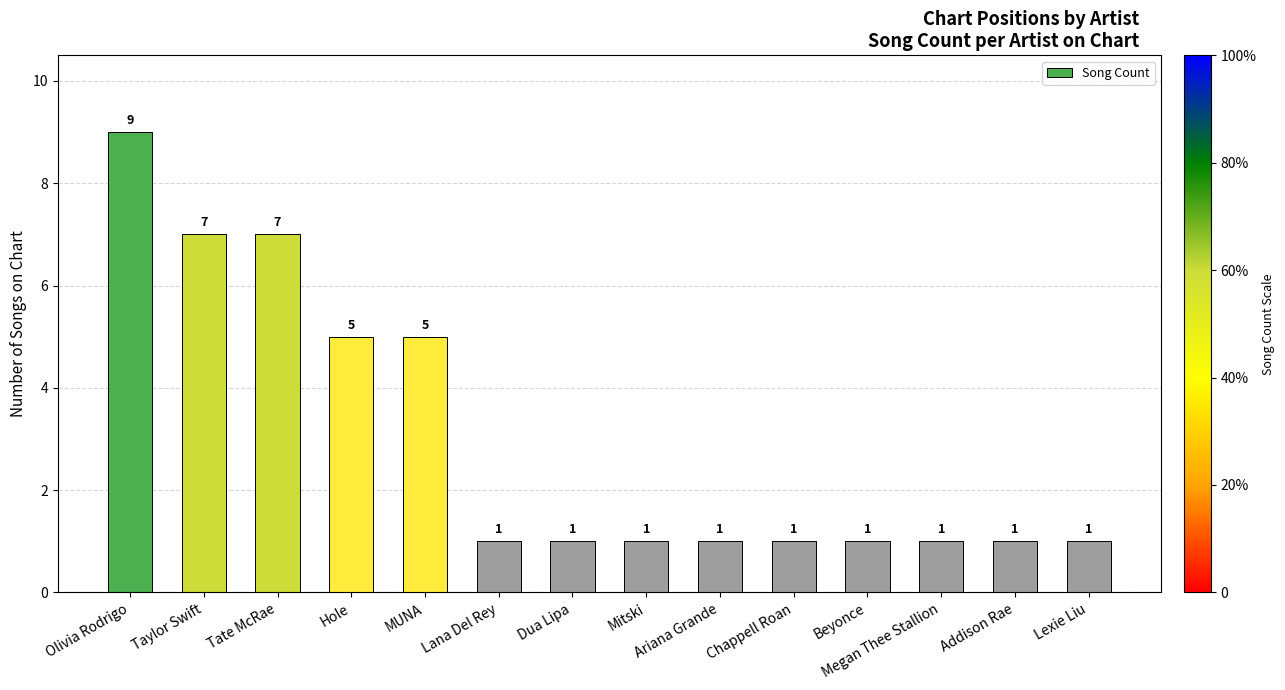

How many series are shown in this chart?

1